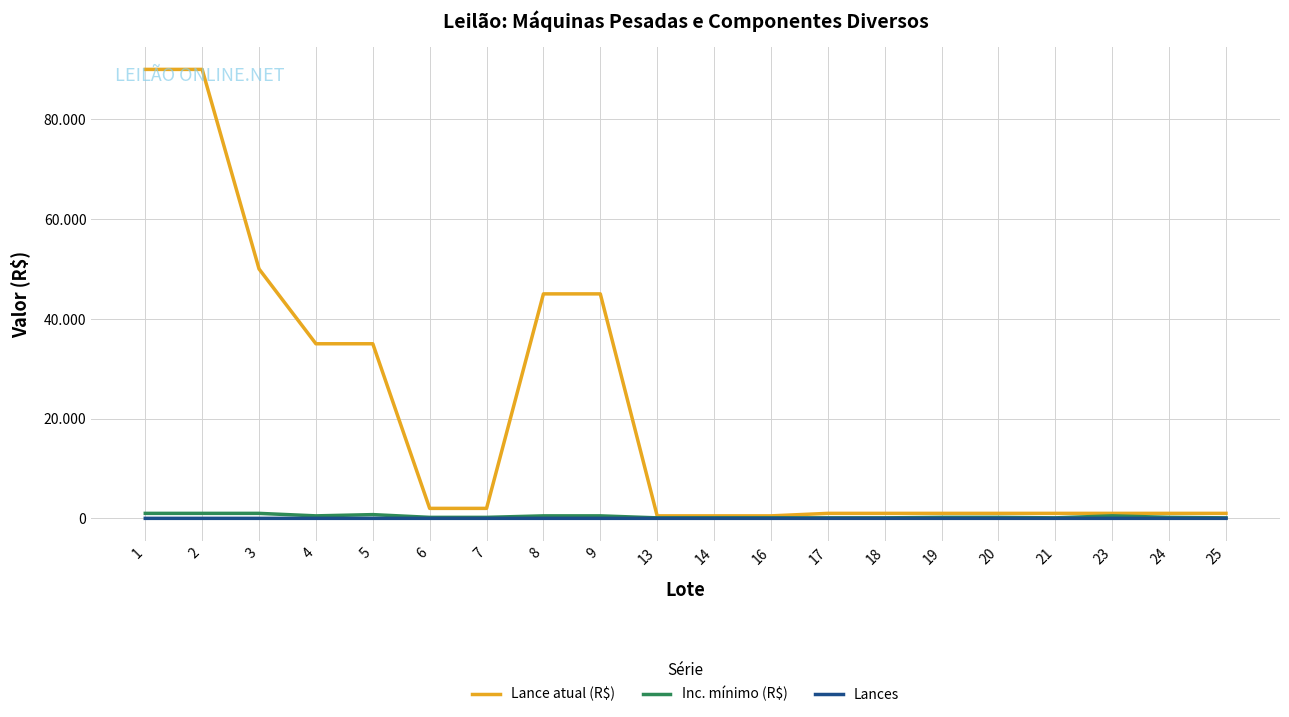

True or false: Lance atual (R$) and Inc. mínimo (R$) cross at least once.

False